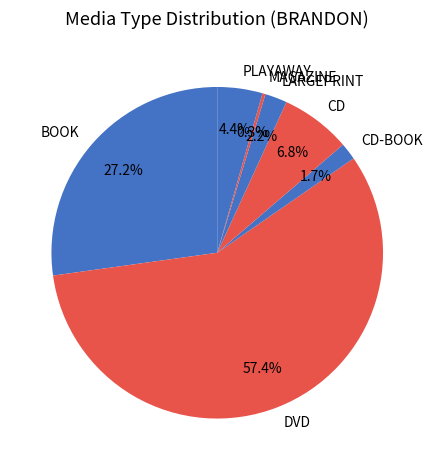

How much of the chart is everything except DVD?

42.6%